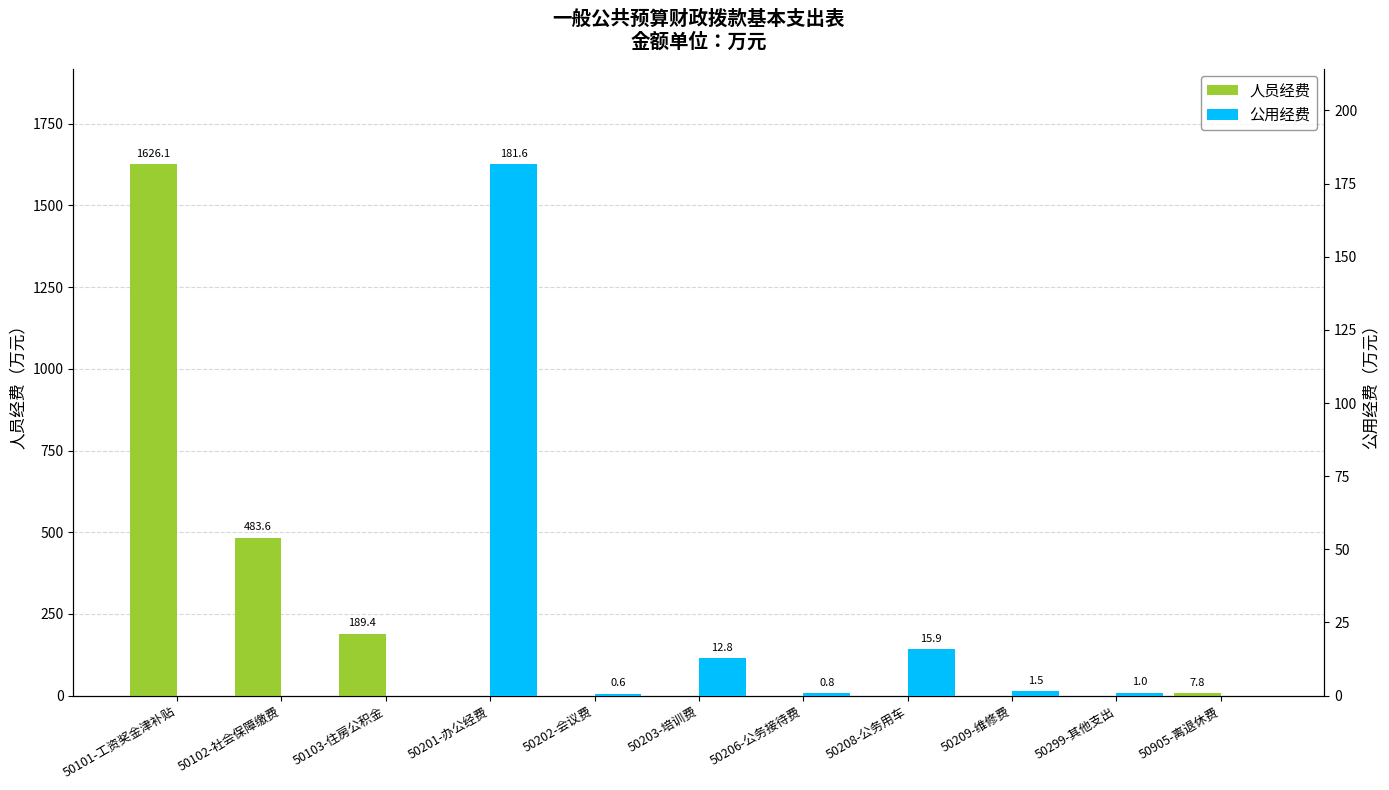

What is the maximum value shown in the chart?

1626.1